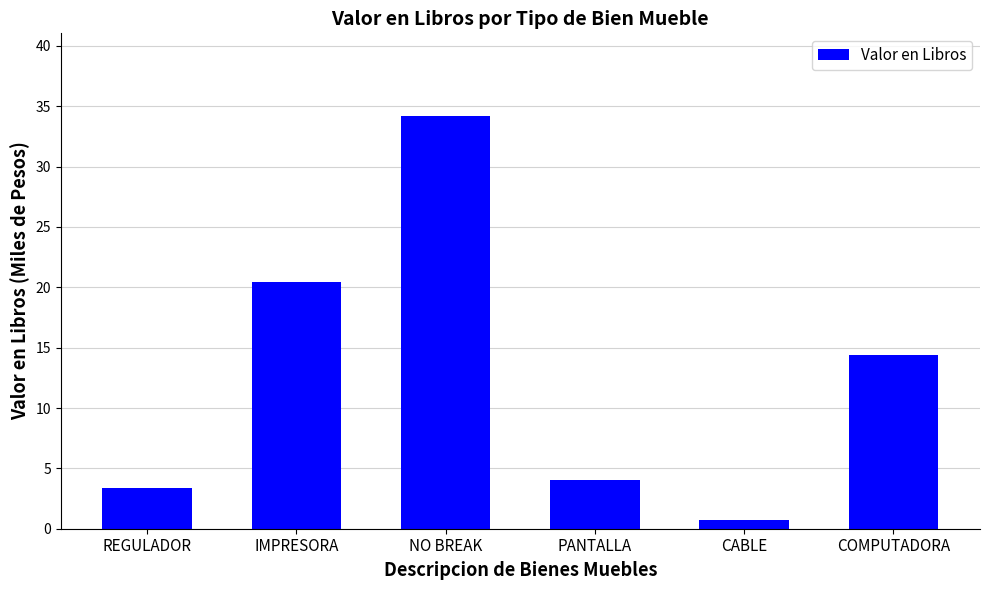

What is the value of the 2nd bar from the left?

20.4